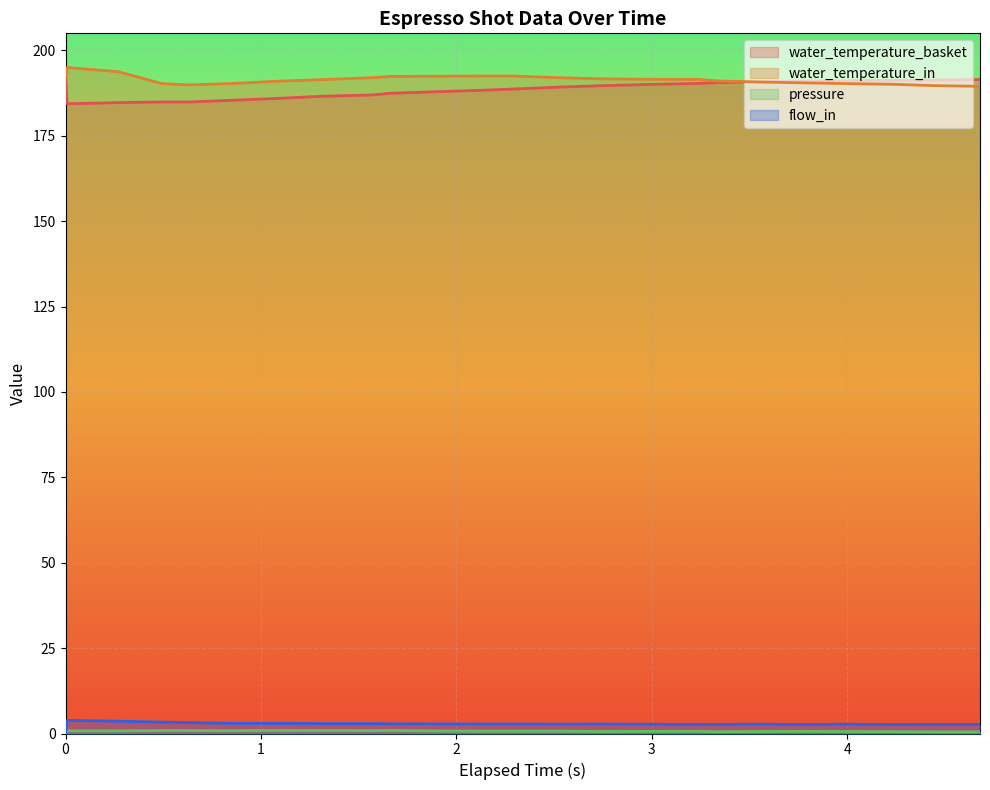

Reading left to right, transcribe all the data shown in this chart.

water_temperature_basket: 192.2	184.3	184.7	184.9	184.9	185.4	185.9	186.5	186.9	187.4	187.9	188.3	188.7	189.2	189.6	190.0	190.3	190.5	190.8	191.0	191.1	191.2	191.3	191.4
water_temperature_in: 192.2	195.0	193.7	190.2	189.9	190.3	190.9	191.4	192.0	192.4	192.4	192.5	192.5	192.0	191.7	191.5	191.5	191.1	190.7	190.5	190.2	190.1	189.7	189.5
pressure: 0.0	0.8	0.8	0.9	0.9	0.8	0.9	0.9	0.8	0.9	0.8	0.7	0.7	0.7	0.6	0.6	0.7	0.5	0.6	0.6	0.6	0.6	0.5	0.5
flow_in: 0.0	3.8	3.6	3.3	3.2	3.0	3.0	2.9	2.9	2.8	2.8	2.8	2.8	2.8	2.8	2.7	2.7	2.7	2.7	2.7	2.7	2.6	2.7	2.7